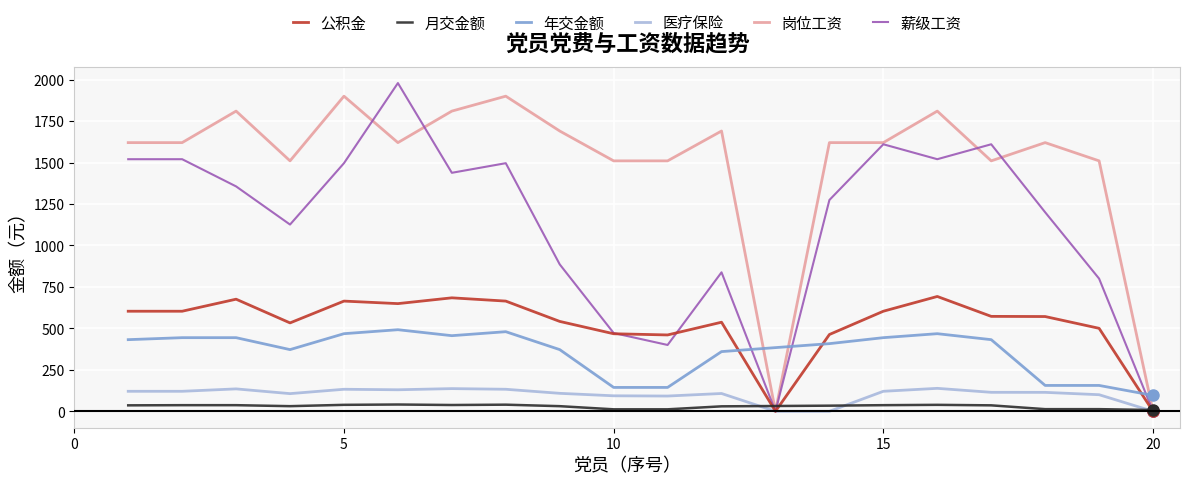

True or false: 月交金额 and 年交金额 cross at least once.

False